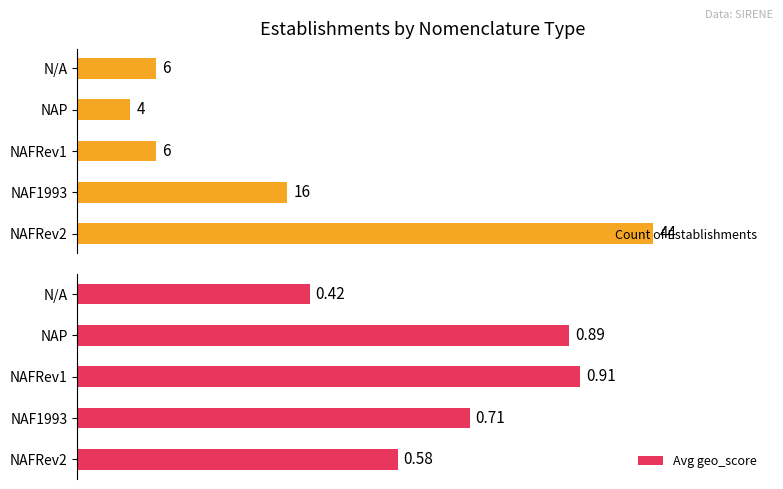

At 1, list the series in order from smallest to largest.

Avg geo_score, Count of Establishments